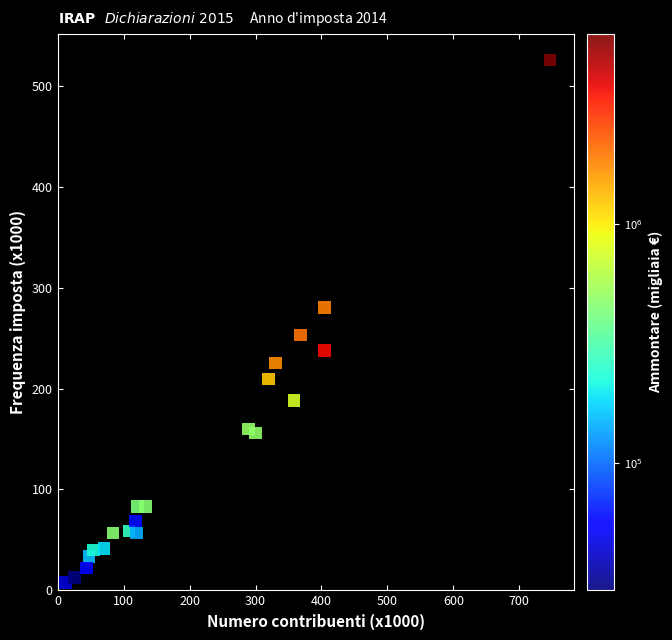

What is the range of X values (max minus min)?

734.6